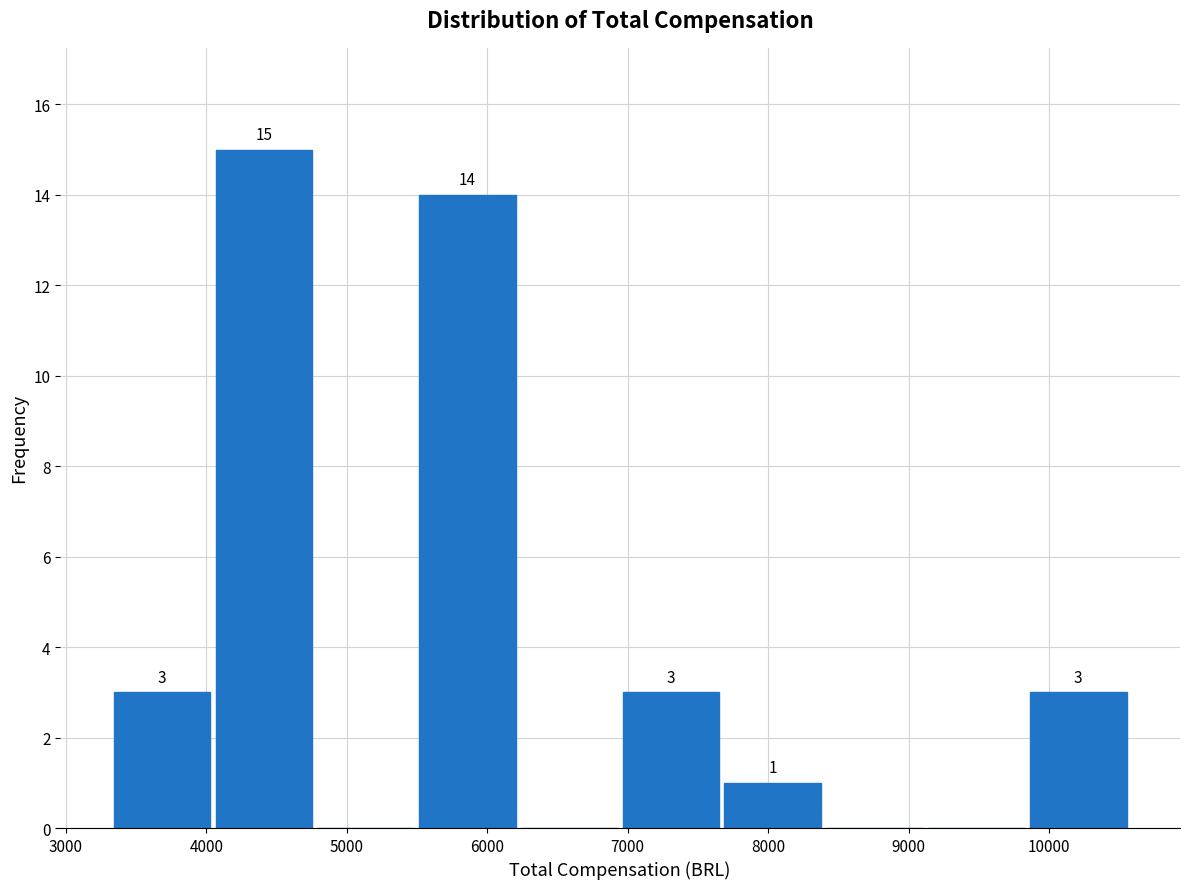

Over which range of the x-axis is the bar tallest?

4000 to 4800